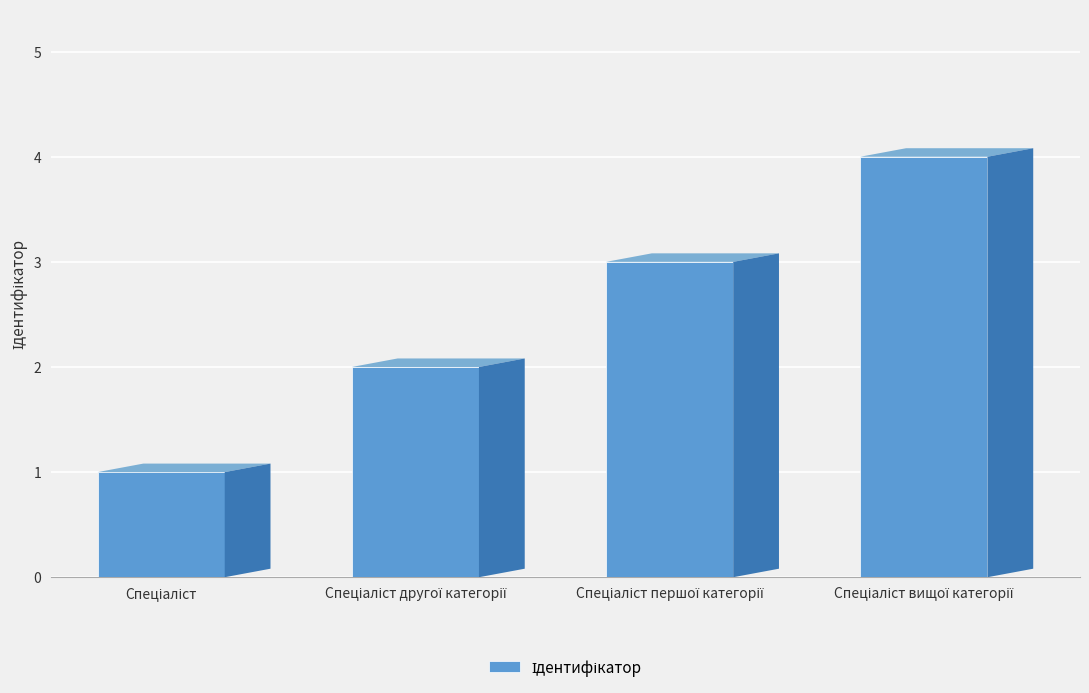

What is the ratio of the value at Спеціаліст першої категорії to the value at Спеціаліст?

3.0